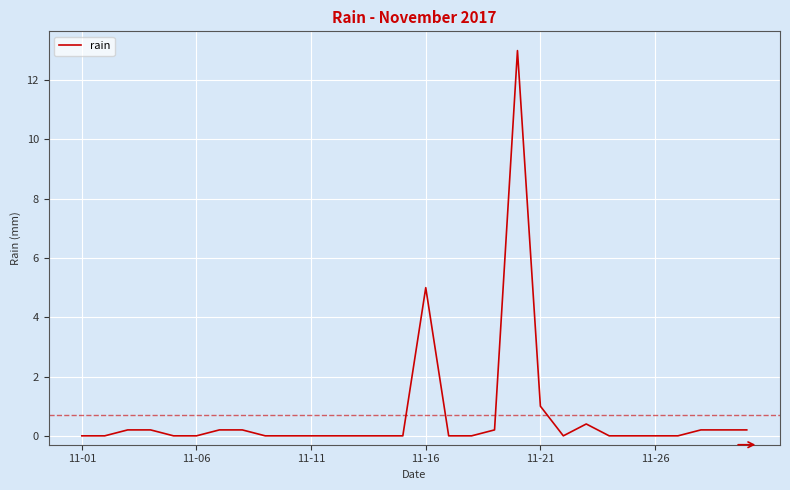

What is the difference between the maximum and minimum values?

13.0